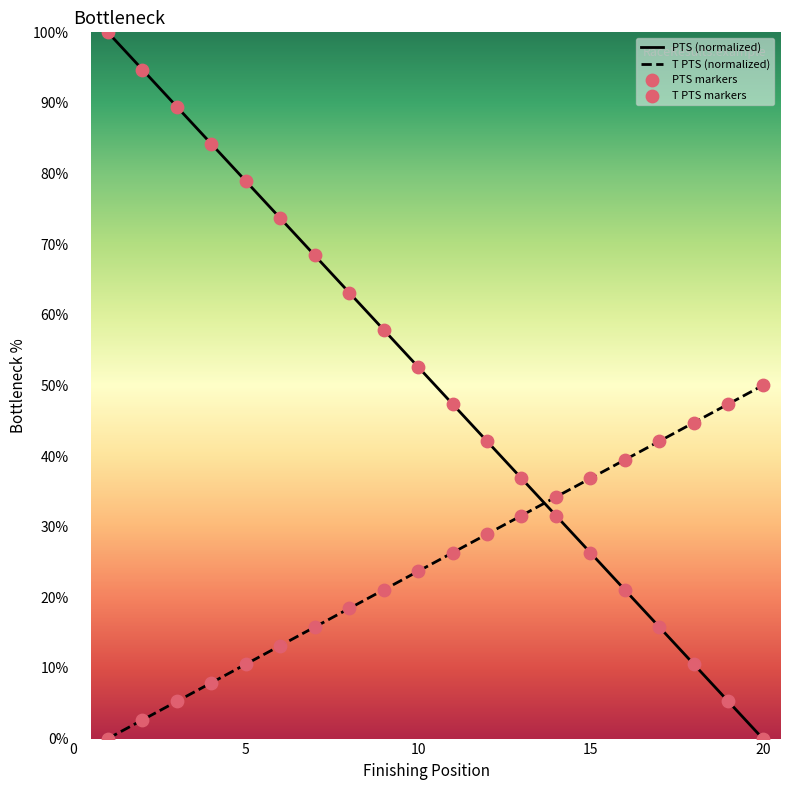

At how many categories does at least one series exceed 41?

16